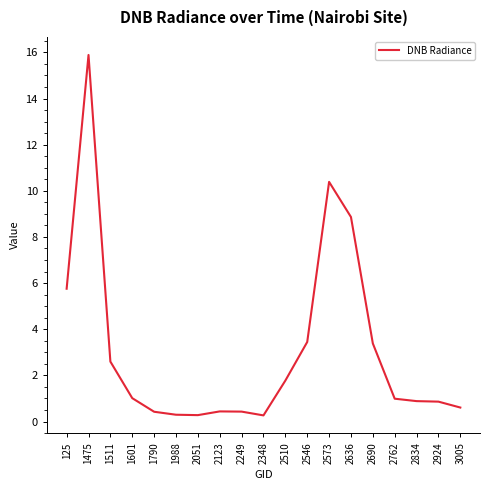

Is this an area chart (filled region under the line)?

No